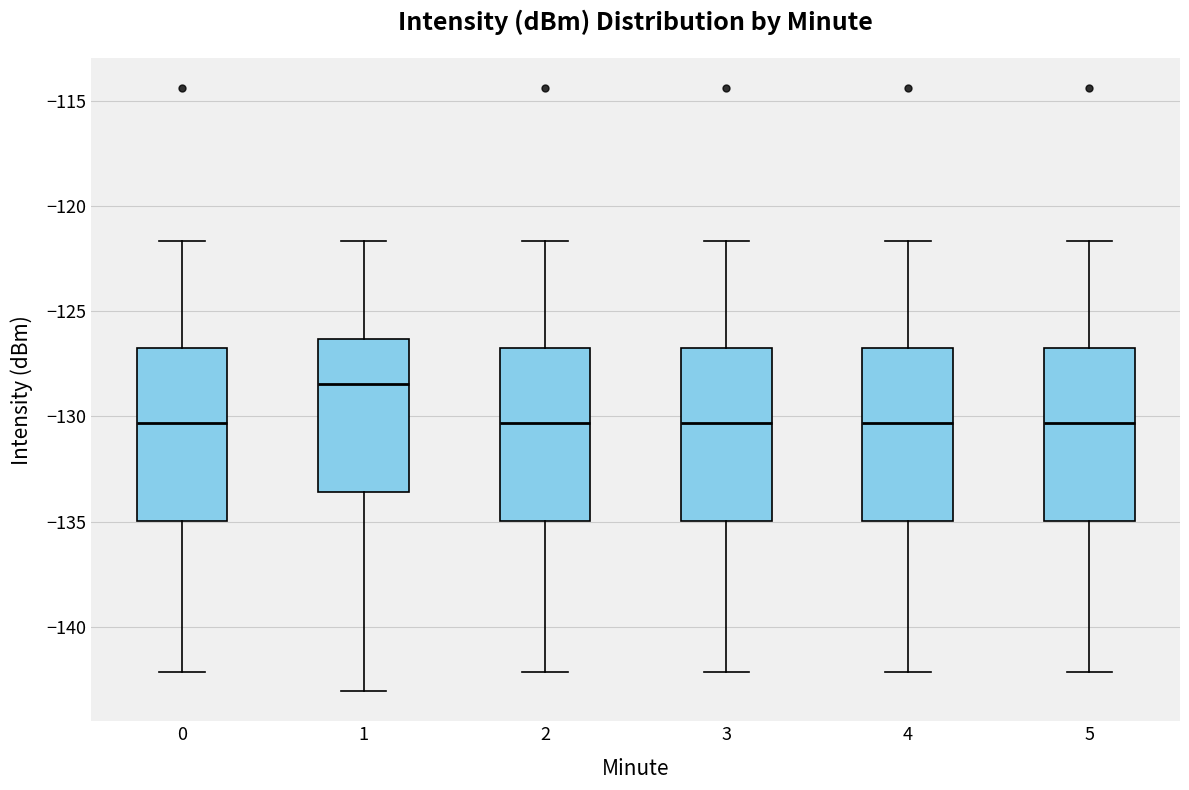

Where is the upper edge of the box at x = 4 on the y-axis? The values are not printed on the chart, so give them approximately, as read against the axis.

-127.0